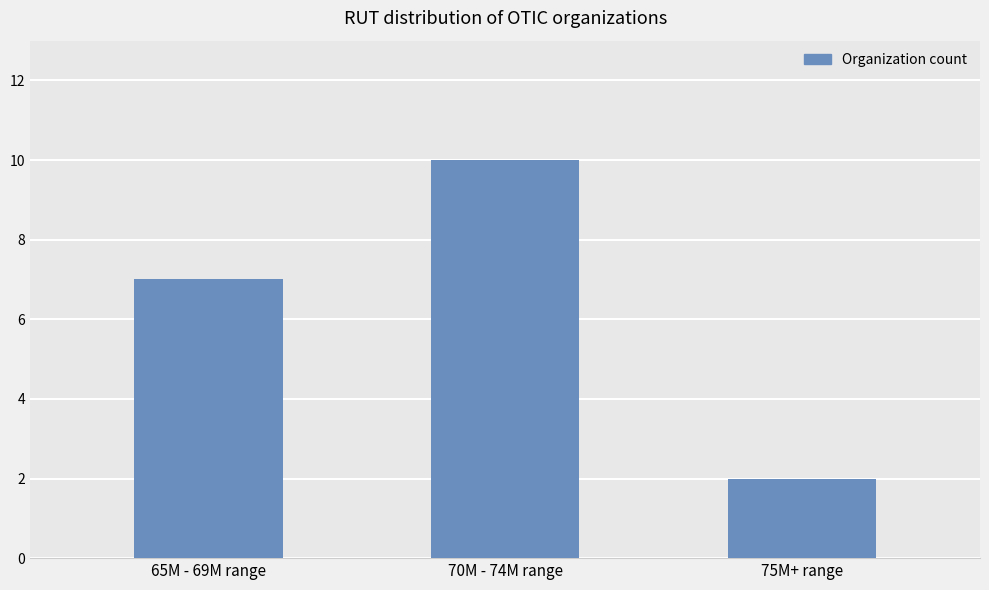

Reading left to right, what are all the values shown in this chart?

7	10	2